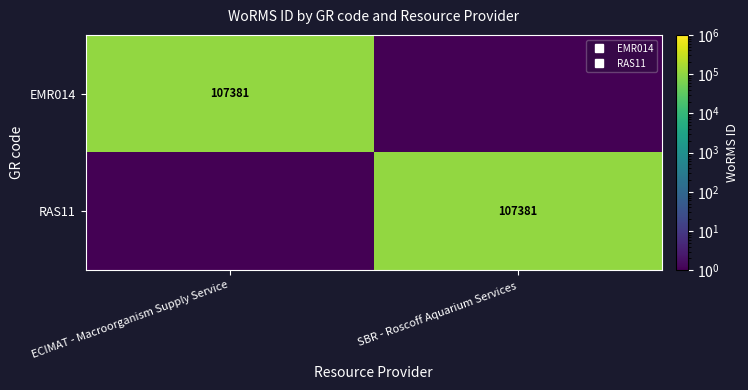

How many distinct data groups are displayed?

2